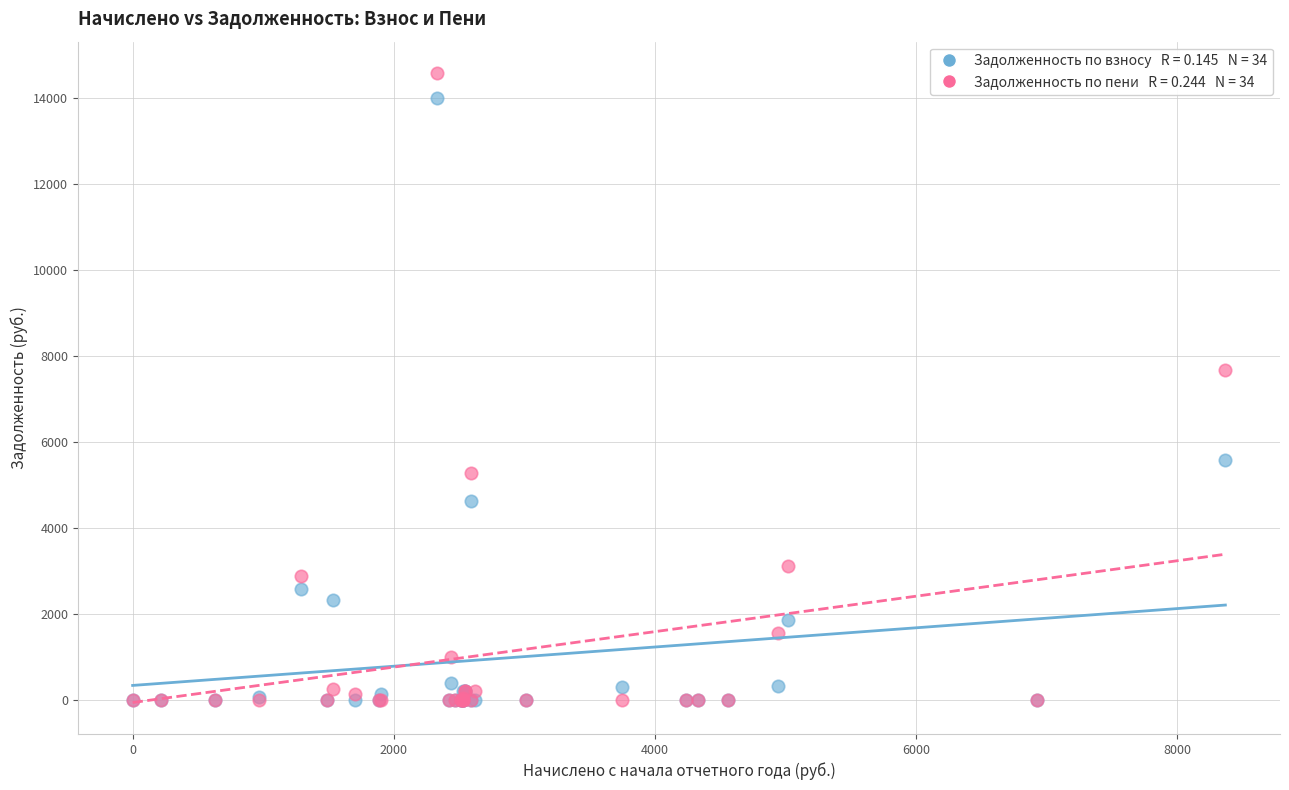

Across all series, what Y value is closest to 7289?

7673.7